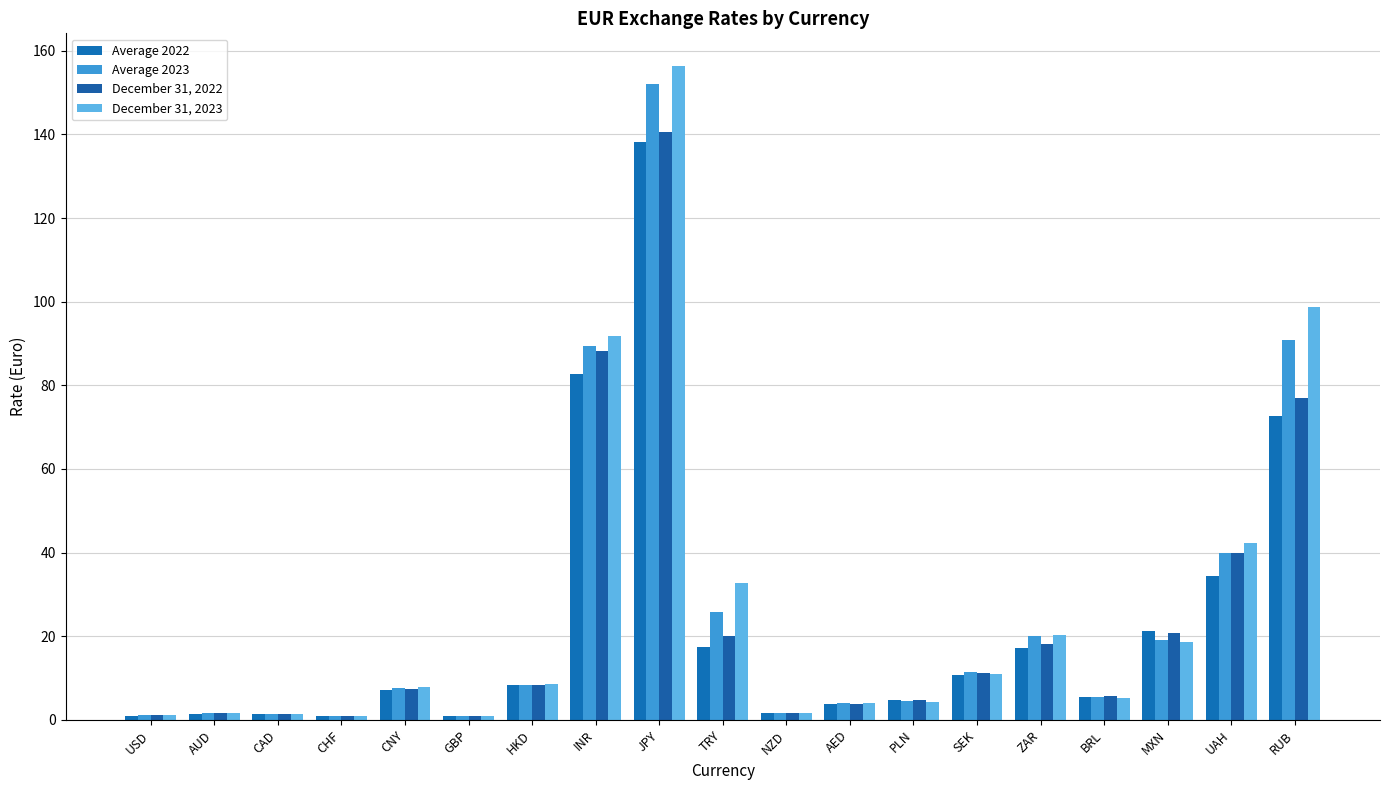

How many data points in Average 2022 are less than 7?

9